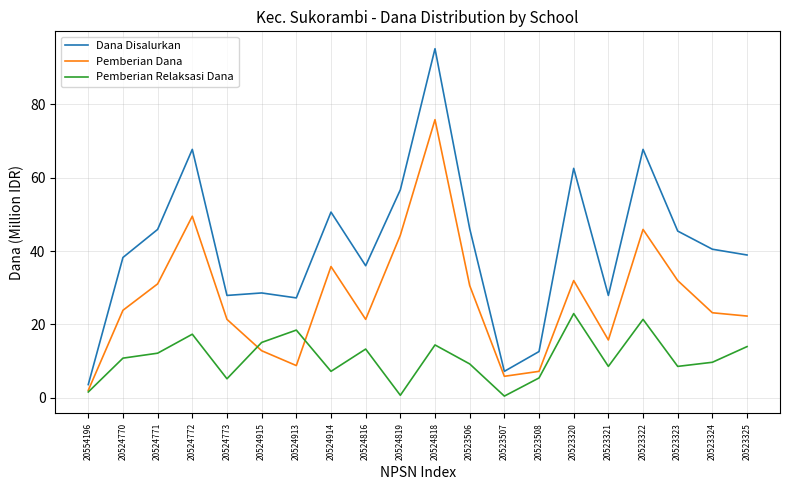

Which category has the lowest value in the Dana Disalurkan series?

20554196